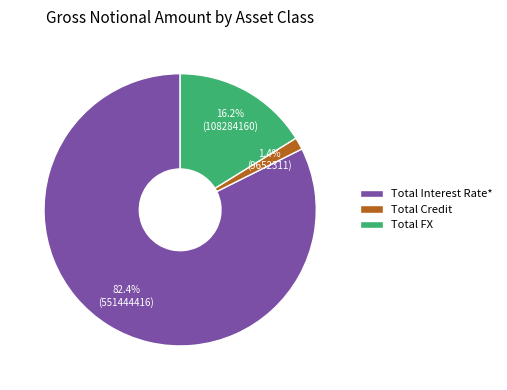

Which slice is the smallest?

Total Credit